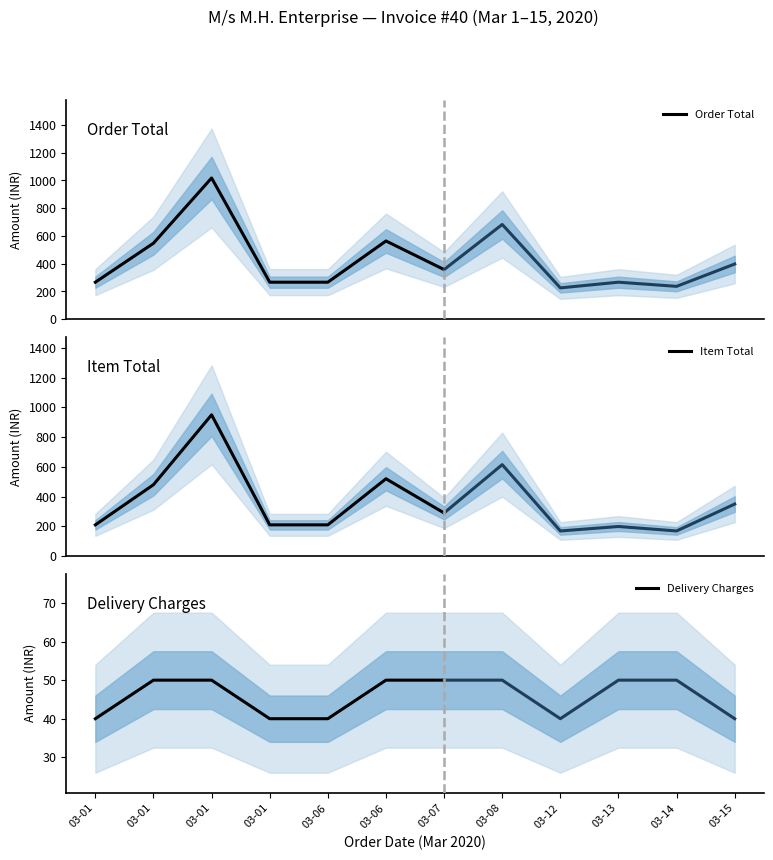

What is the spread (max minus min) of values at 03-01?

227